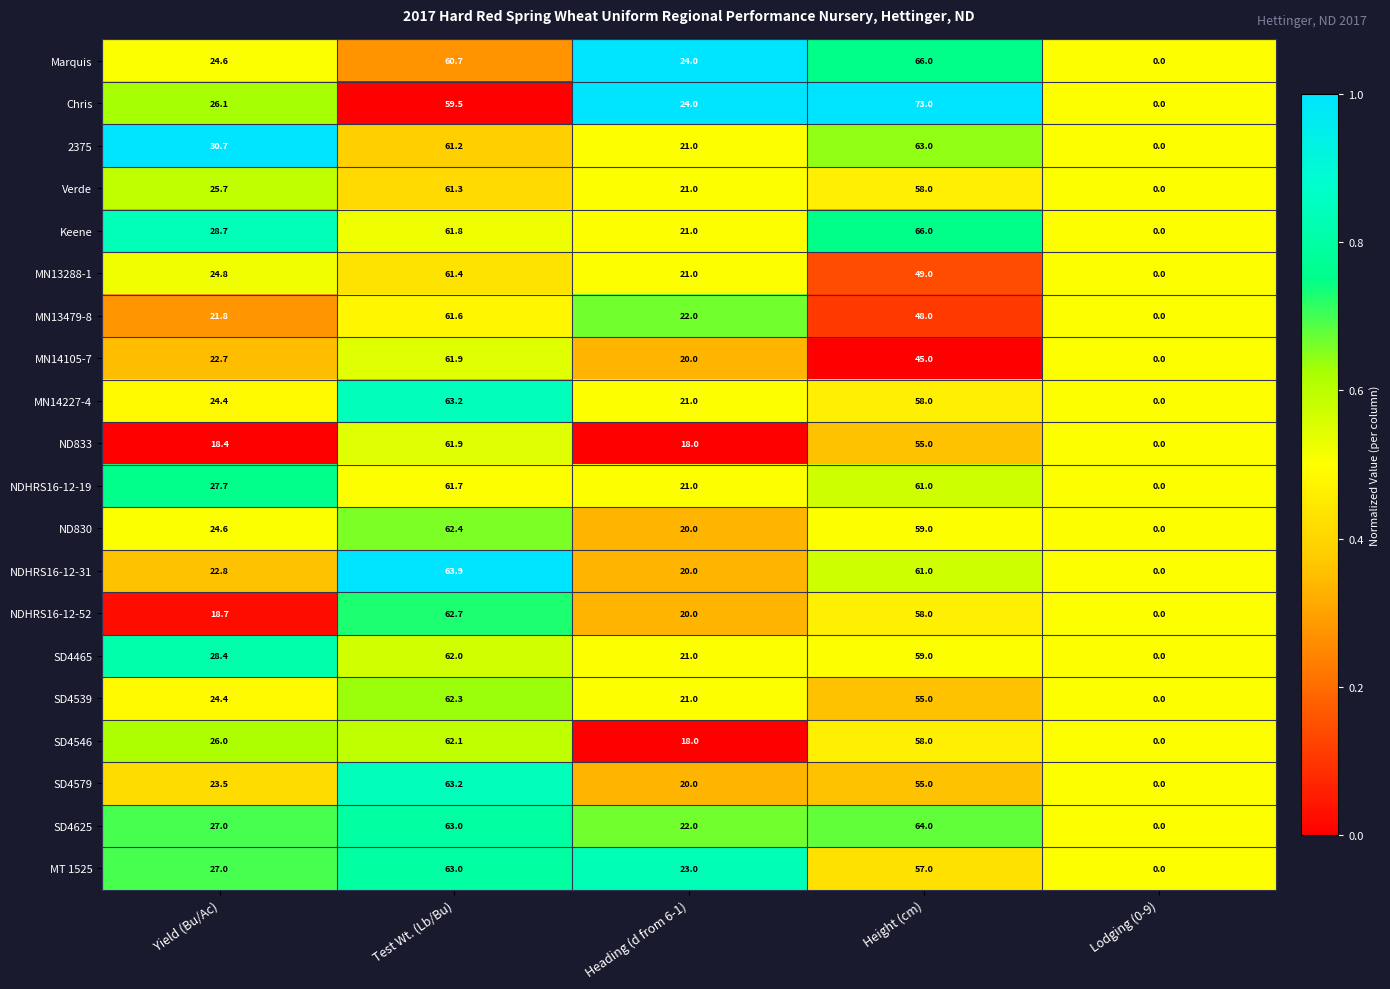

List the labels in order of SD4579 value, largest first.

Test Wt. (Lb/Bu), Height (cm), Yield (Bu/Ac), Heading (d from 6-1), Lodging (0-9)